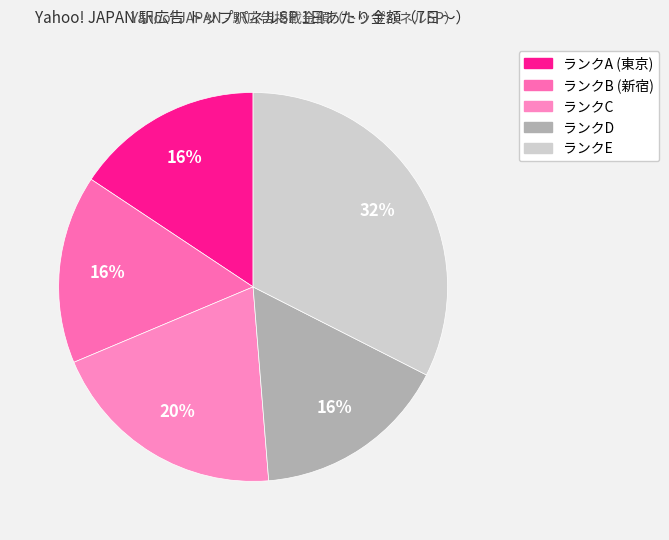

How many slices are in this pie chart?

5